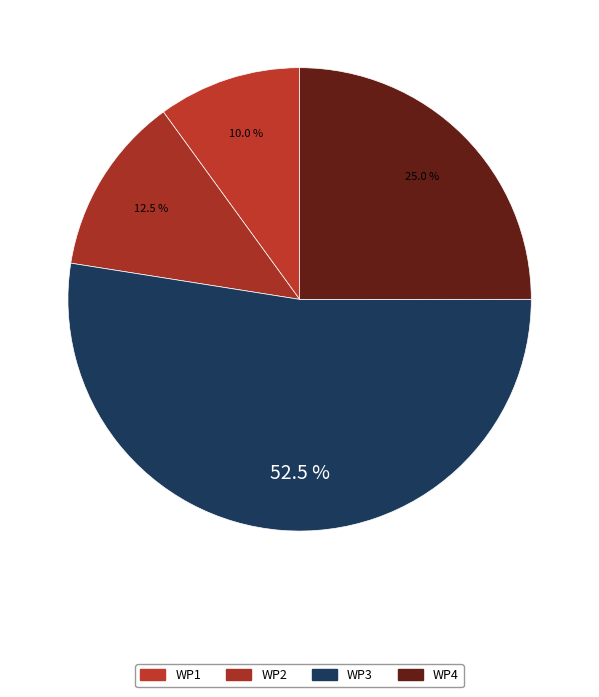

Count the number of slices in the pie.

4